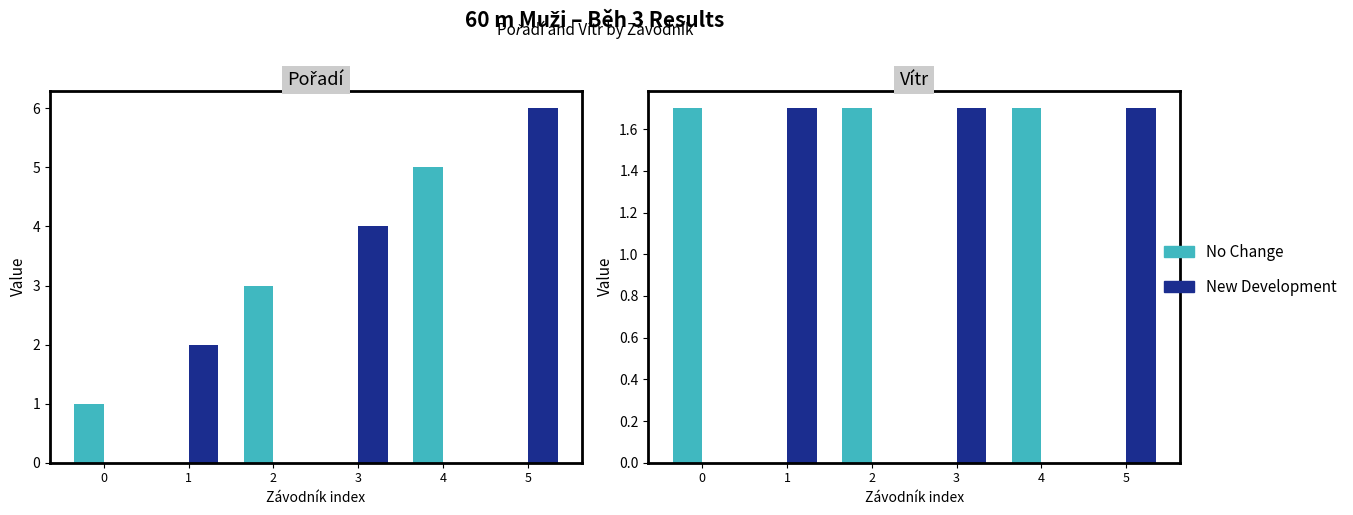

Rank the series at 5 from highest to lowest value.

New Development, No Change